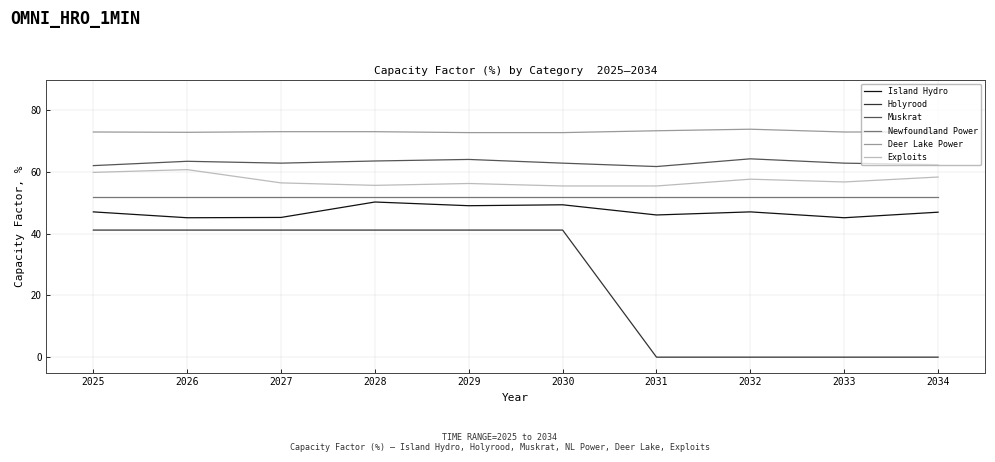

Is it true that Newfoundland Power equals 52.0 at 2031?

True